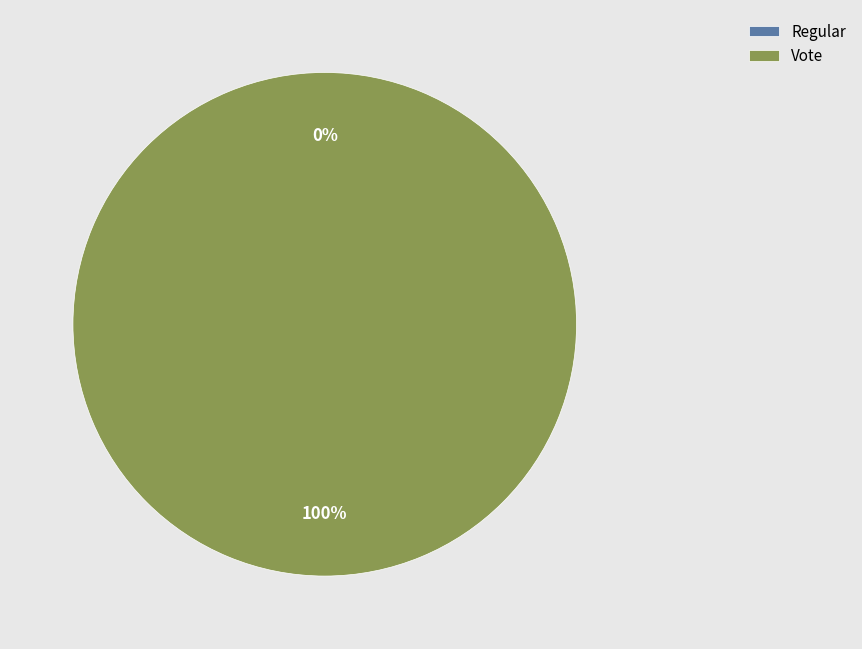

True or false: Regular accounts for 1% of the total.

False